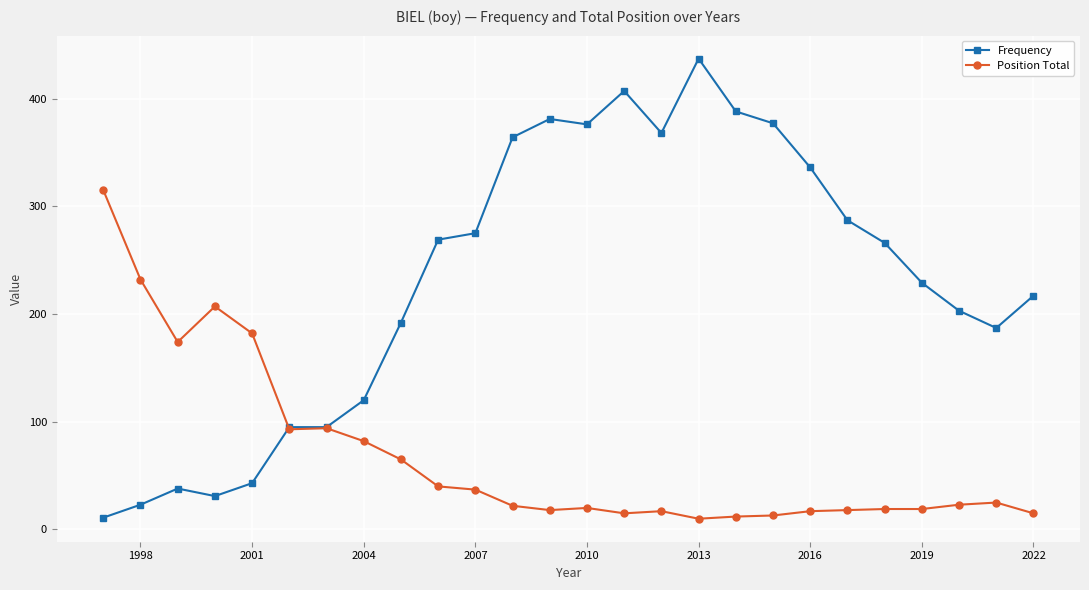

Which series has the largest range (max minus min)?

Frequency